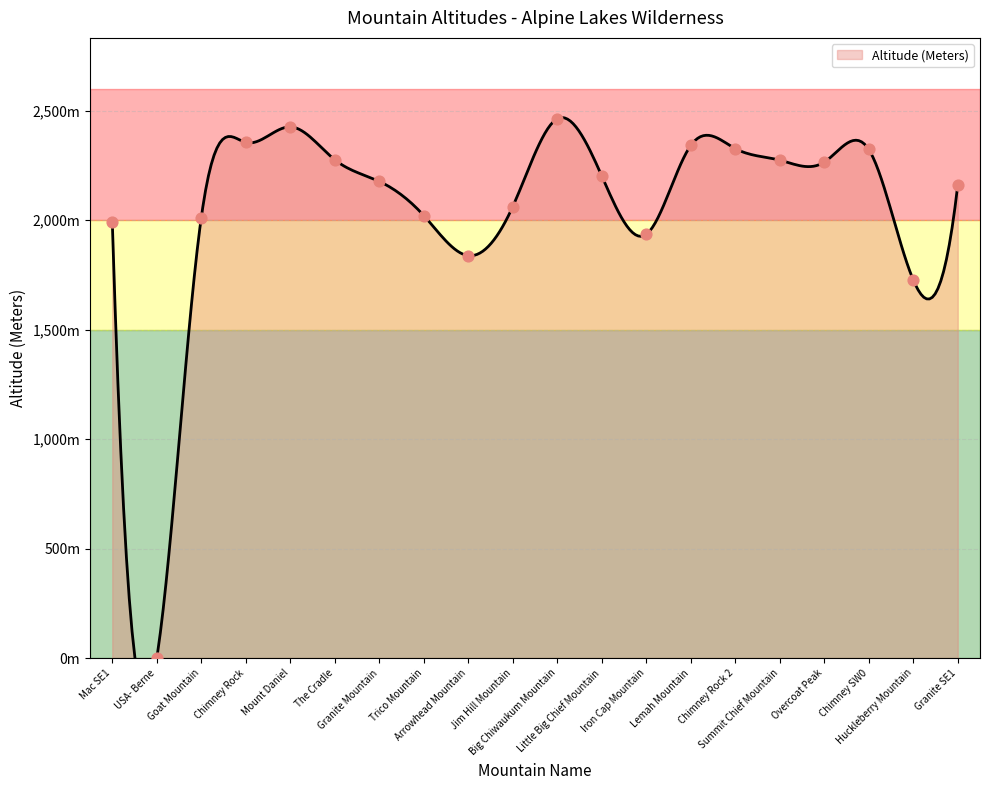

Which has a higher value, Little Big Chief Mountain or Iron Cap Mountain?

Little Big Chief Mountain